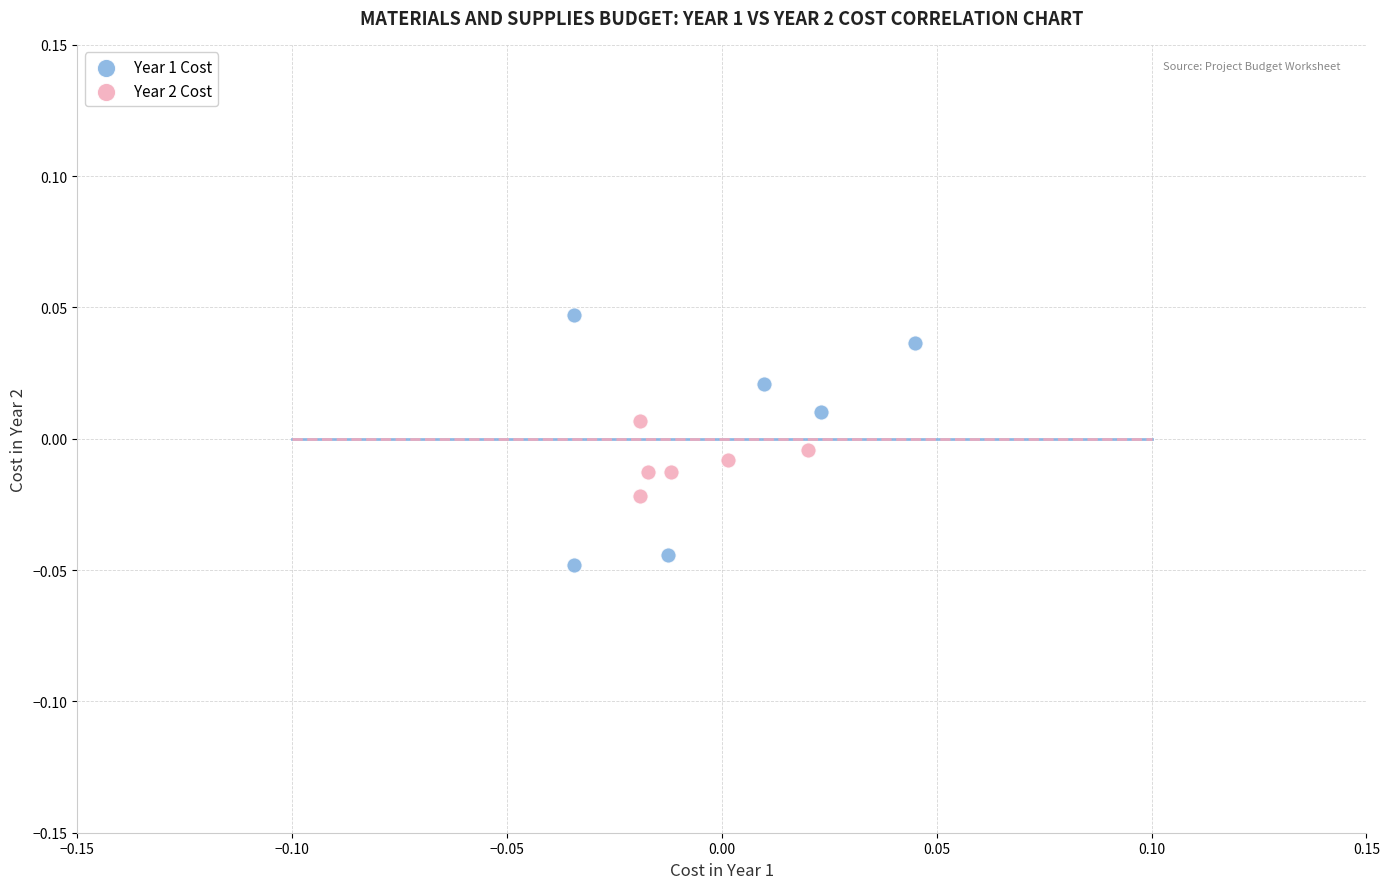

What are all the series names shown in the legend?

Year 1 Cost, Year 2 Cost